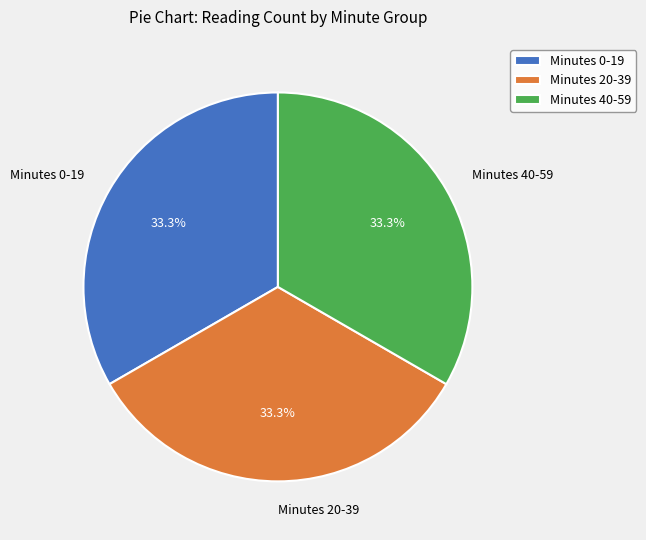

What is the ratio of the value at Minutes 40-59 to the value at Minutes 20-39?

1.0